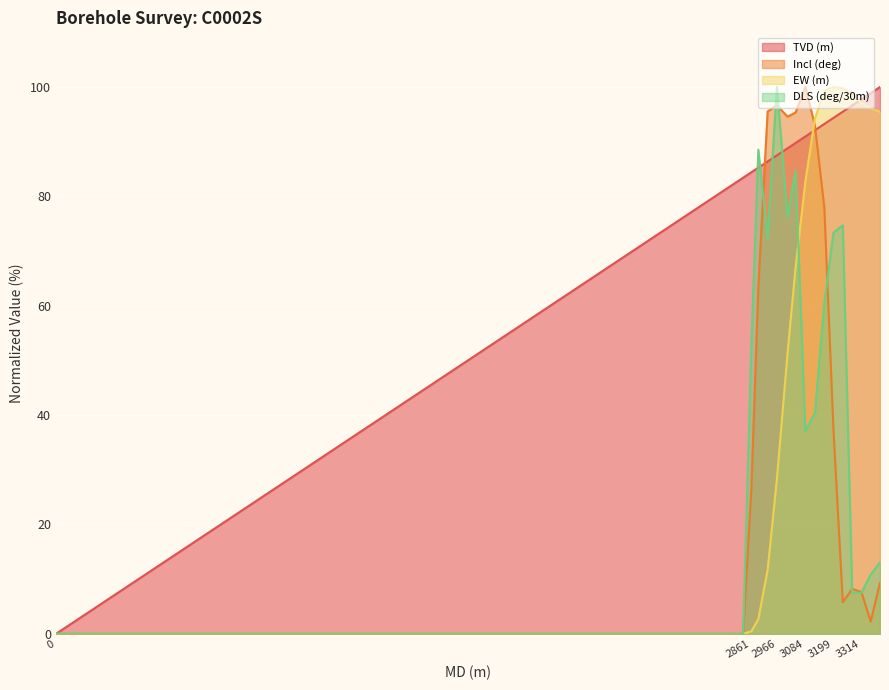

At 3238.19, list the series in order from smallest to largest.

Incl (deg), DLS (deg/30m), TVD (m), EW (m)